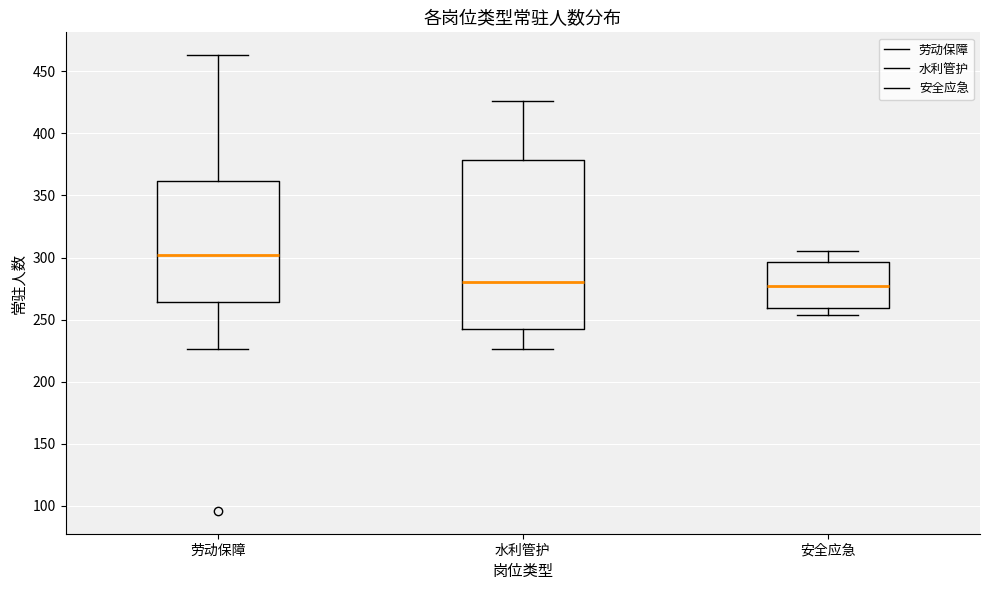

Reading left to right, transcribe this box plot: for each box, give where its median line is, the range the box spans, and where its two whiskers end, as read against the y-axis. The values are not printed on the chart, so give them approximately, as read against the axis.

劳动保障: median 300, box 265 to 360, whiskers 225 to 465
水利管护: median 280, box 240 to 380, whiskers 225 to 425
安全应急: median 280, box 260 to 295, whiskers 255 to 305